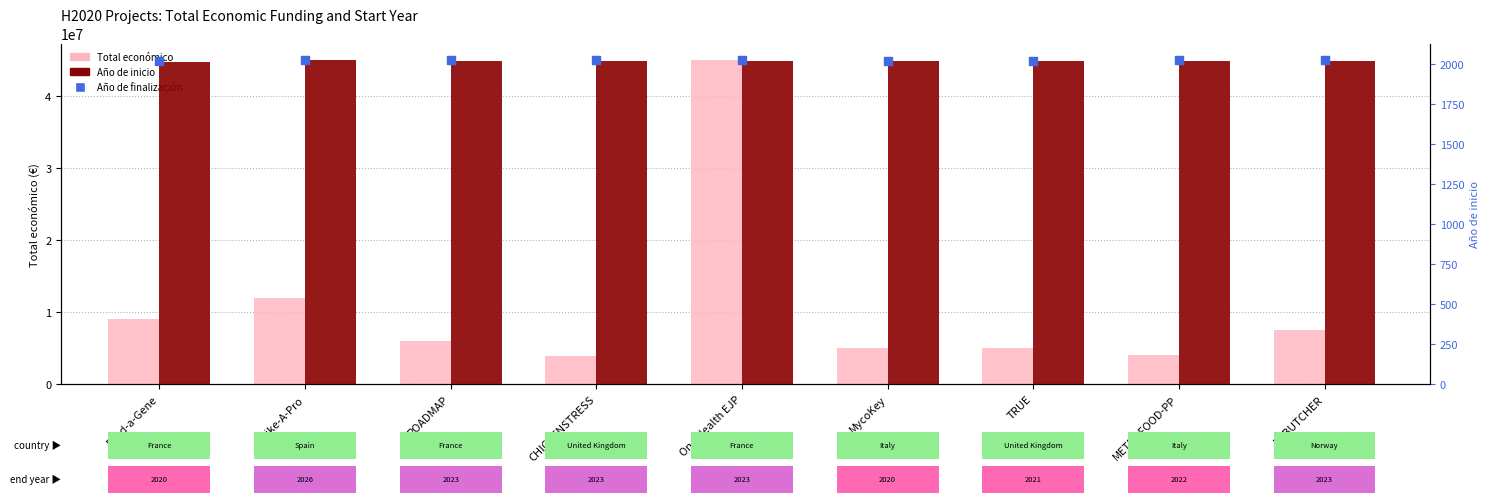

Which series reaches the maximum Y coordinate?

Total económico